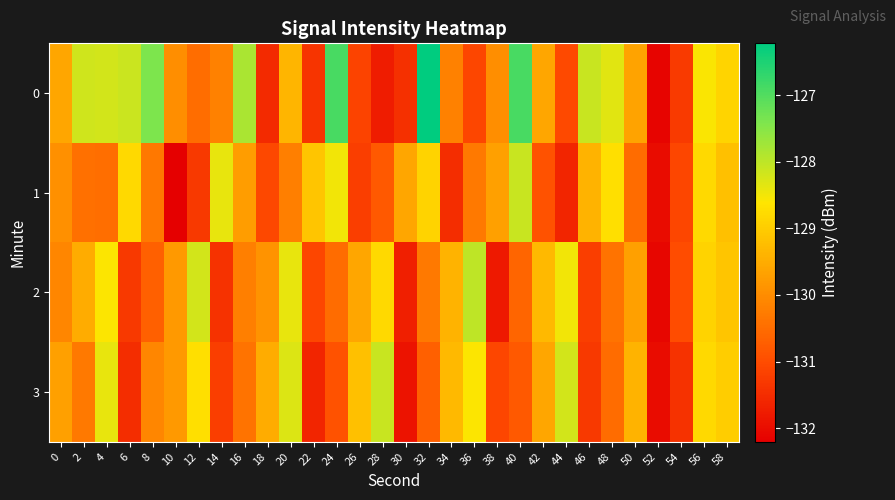

Reading left to right, list all the values displayed in this chart.

0: 0=-129.6	2=-128.2	4=-128.2	6=-128.1	8=-127.4	10=-130.0	12=-130.5	14=-130.2	16=-127.8	18=-131.5	20=-129.4	22=-131.4	24=-126.9	26=-131.1	28=-131.7	30=-131.5	32=-126.2	34=-130.2	36=-131.1	38=-130.0	40=-126.9	42=-129.6	44=-131.0	46=-128.1	48=-128.3	50=-129.7	52=-132.1	54=-131.3	56=-128.6	58=-128.9
1: 0=-129.9	2=-130.4	4=-130.5	6=-128.8	8=-130.3	10=-132.2	12=-131.3	14=-128.4	16=-129.7	18=-131.1	20=-130.2	22=-129.1	24=-128.5	26=-131.2	28=-130.8	30=-129.6	32=-128.9	34=-131.5	36=-130.3	38=-129.7	40=-128.1	42=-130.9	44=-131.6	46=-129.4	48=-128.7	50=-130.5	52=-132.0	54=-131.1	56=-128.8	58=-129.2
2: 0=-130.1	2=-129.5	4=-128.6	6=-131.3	8=-130.7	10=-129.8	12=-128.2	14=-131.4	16=-130.2	18=-129.9	20=-128.4	22=-131.1	24=-130.5	26=-129.6	28=-128.8	30=-131.7	32=-130.3	34=-129.4	36=-128.0	38=-131.8	40=-130.6	42=-129.3	44=-128.5	46=-131.2	48=-130.4	50=-129.7	52=-132.1	54=-131.0	56=-128.9	58=-129.1
3: 0=-129.7	2=-130.3	4=-128.4	6=-131.5	8=-130.1	10=-129.8	12=-128.7	14=-131.2	16=-130.4	18=-129.5	20=-128.3	22=-131.6	24=-130.9	26=-129.2	28=-128.1	30=-131.9	32=-130.7	34=-129.3	36=-128.6	38=-131.1	40=-130.8	42=-129.6	44=-128.2	46=-131.3	48=-130.5	50=-129.4	52=-132.0	54=-131.4	56=-128.8	58=-129.0